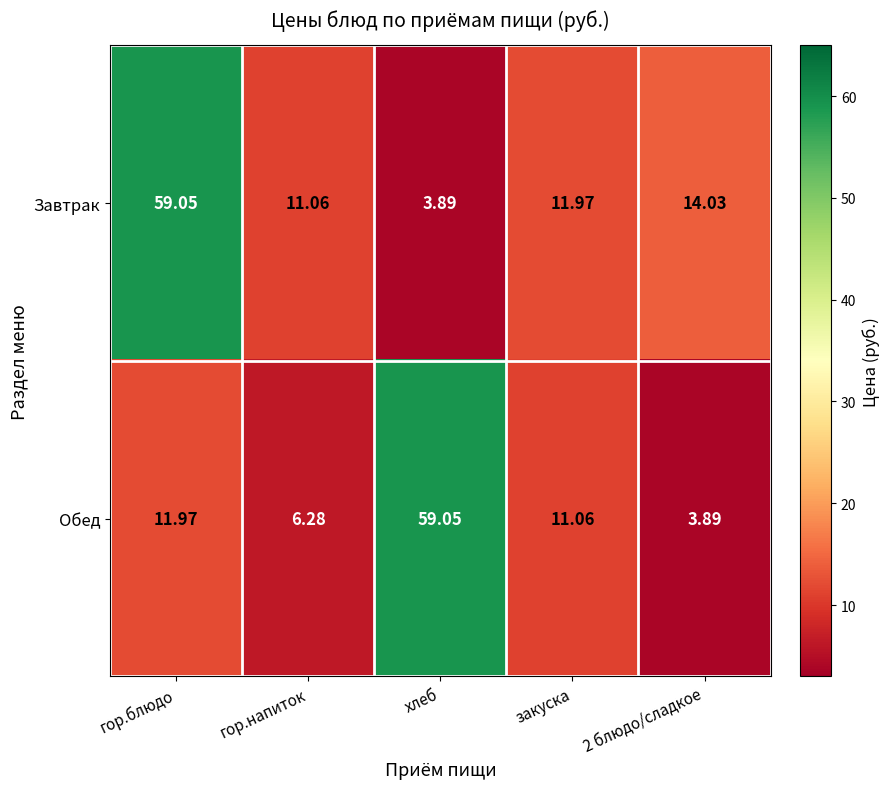

Which series has the largest total across all categories?

Завтрак